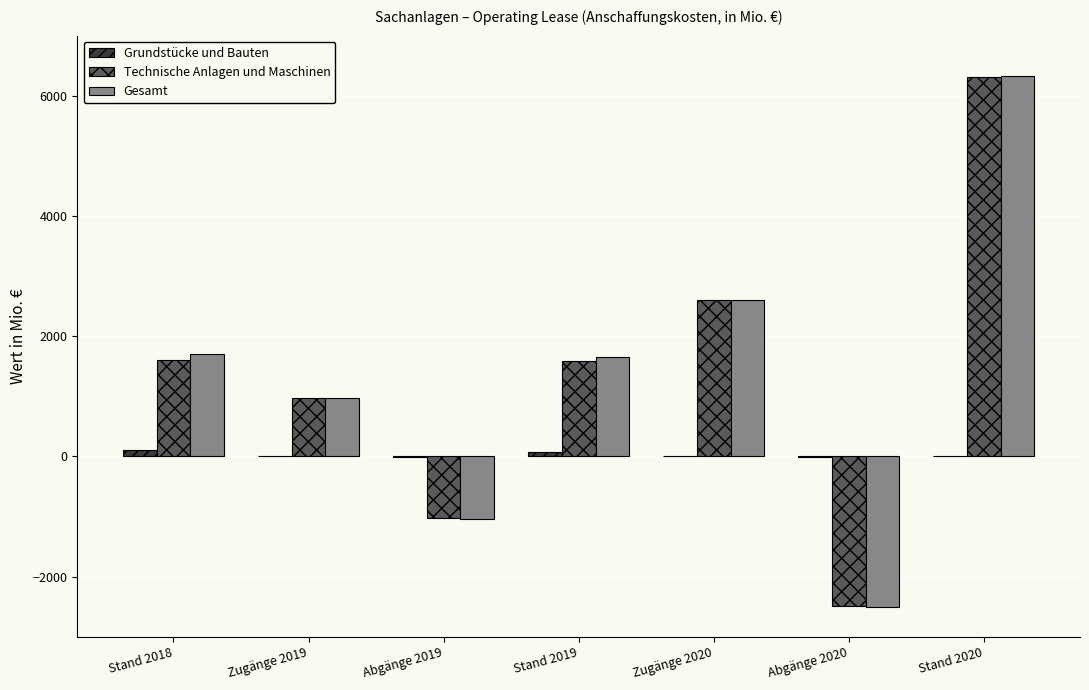

True or false: Technische Anlagen und Maschinen has a value of 978 at Zugänge 2019.

True